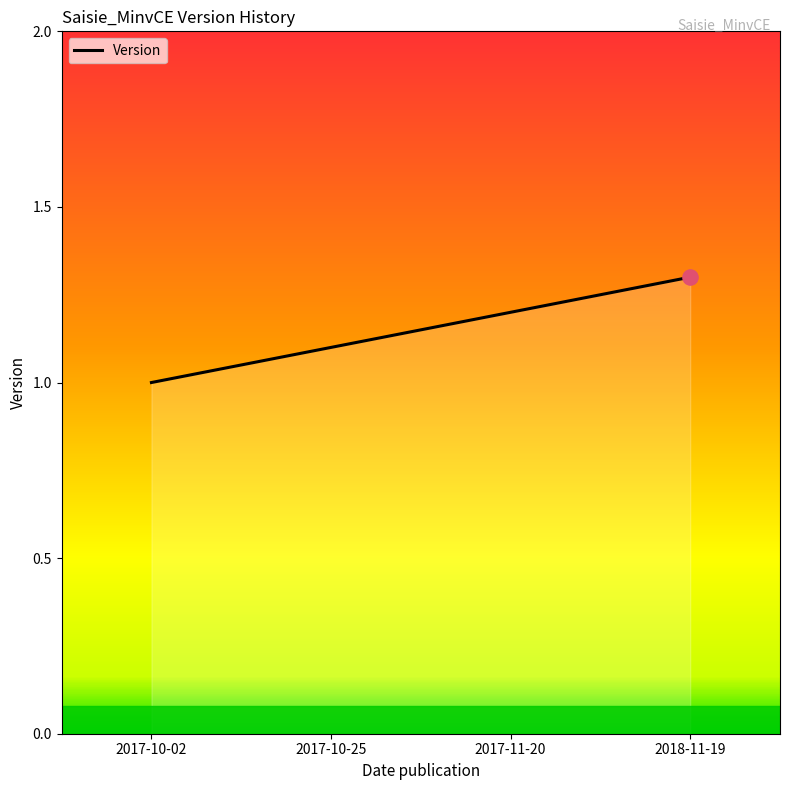

What is the ratio of the value at 2017-10-02 to the value at 2017-11-20?

0.8